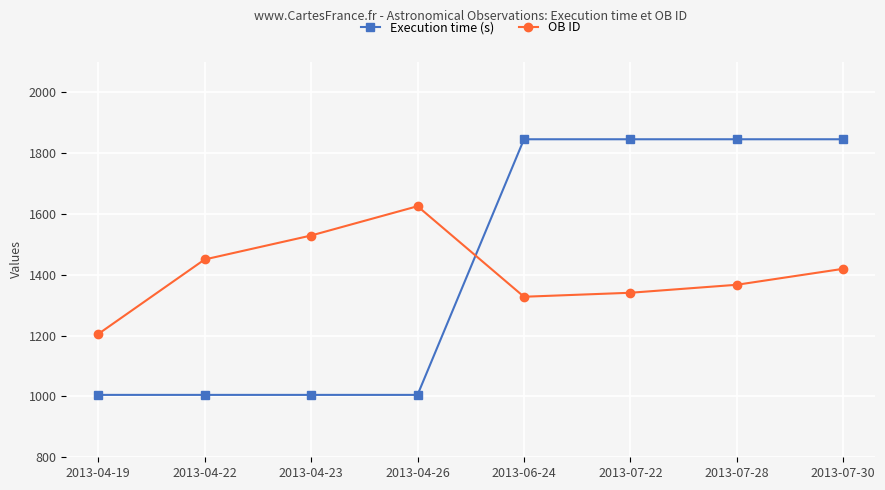

What is the label of the 2nd point from the left?

2013-04-22